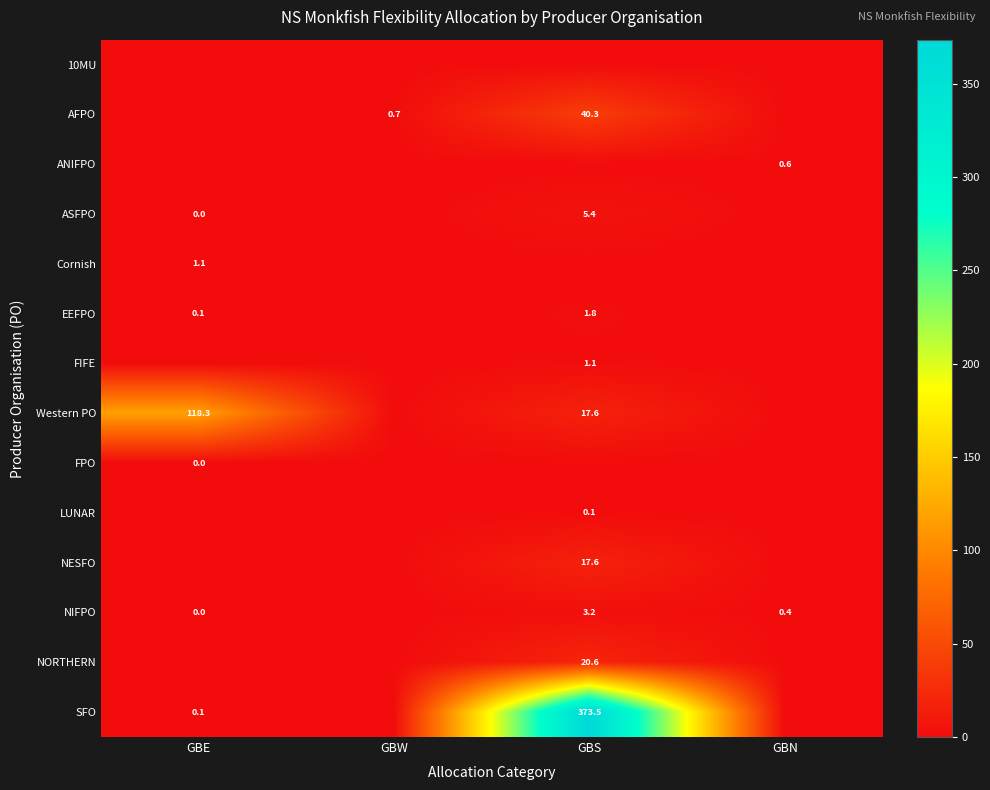

At which category is the sum across all series the highest?

GBS